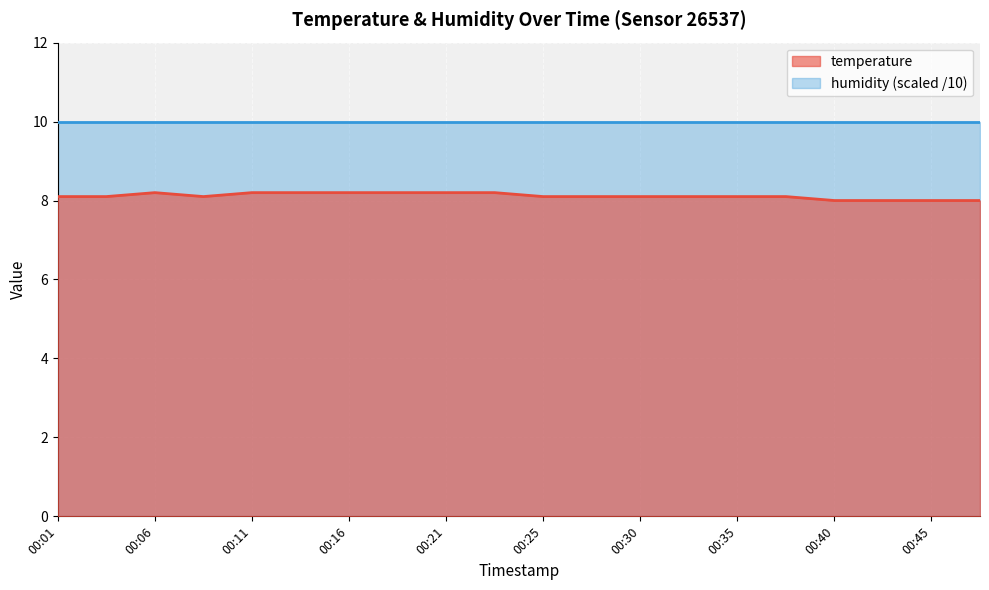

List the labels in order of value, largest first.

00:06, 00:11, 00:13, 00:16, 00:18, 00:21, 00:23, 00:01, 00:03, 00:08, 00:25, 00:28, 00:30, 00:33, 00:35, 00:38, 00:40, 00:43, 00:45, 00:47